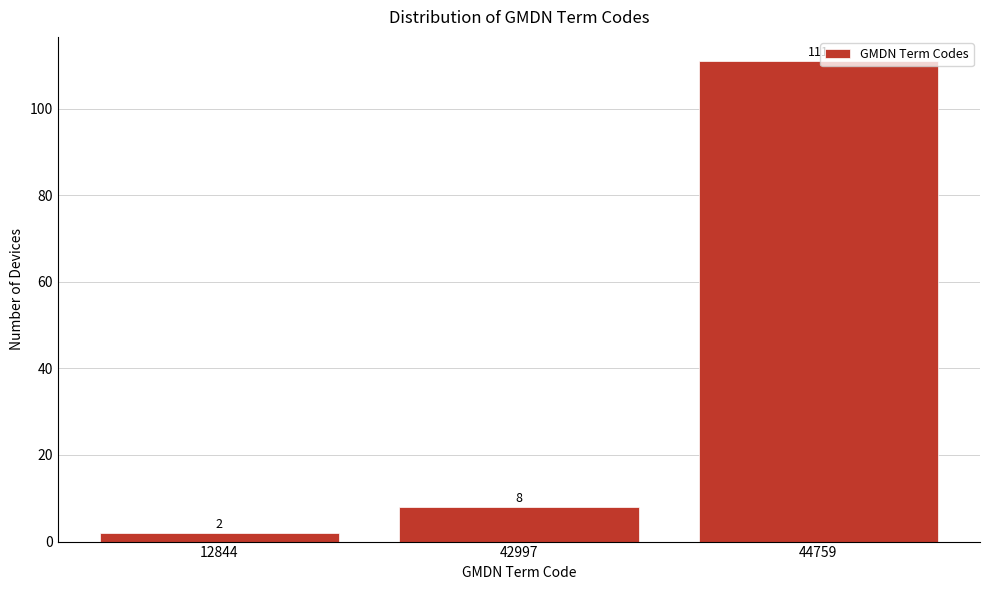

Reading left to right, transcribe all the data shown in this chart.

2	8	111